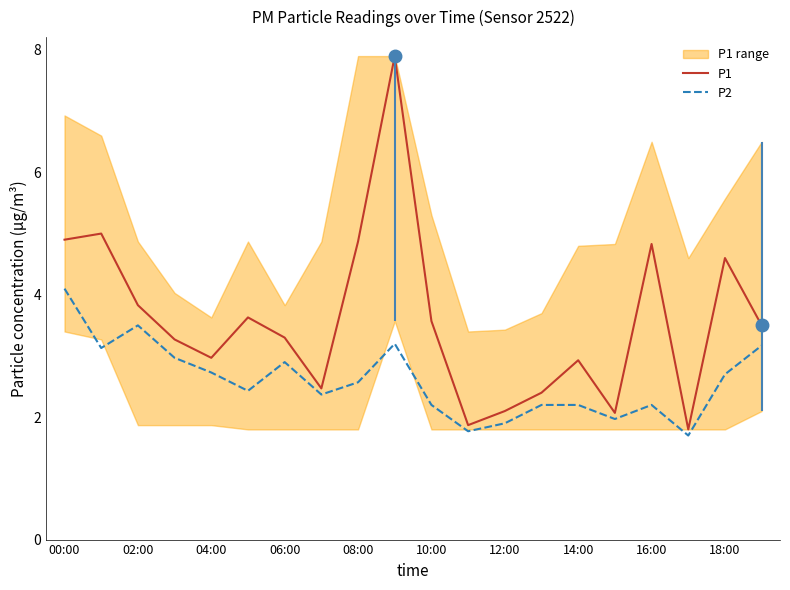

True or false: P2 and P1 cross at least once.

False